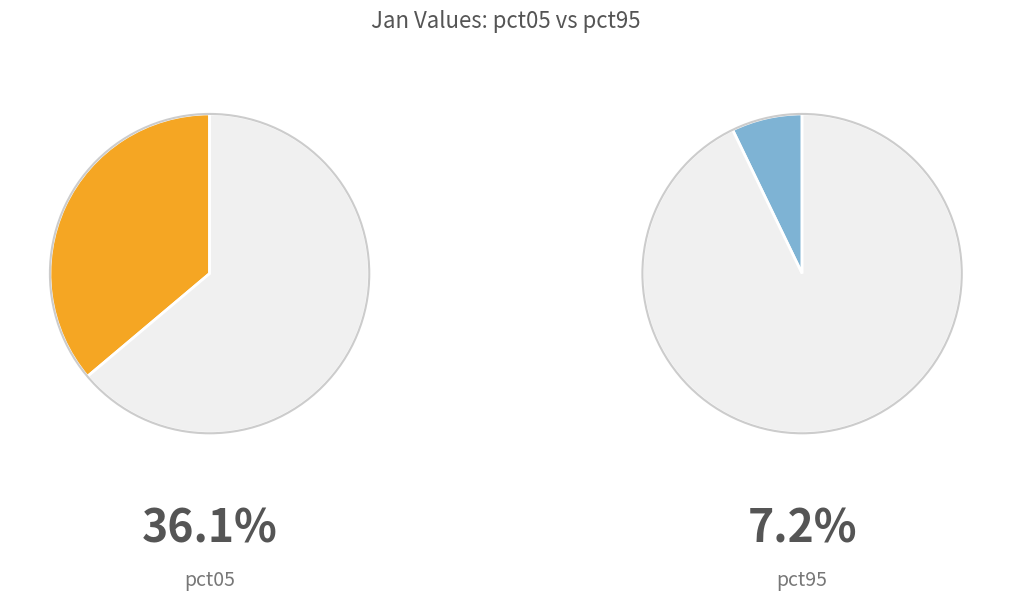

Which slice is the largest?

pct05